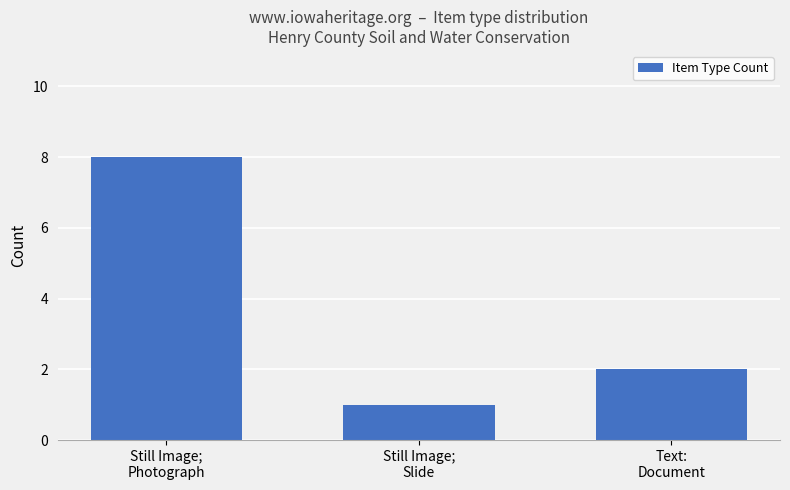

What is the label of the 2nd bar from the left?

Still Image;
Slide